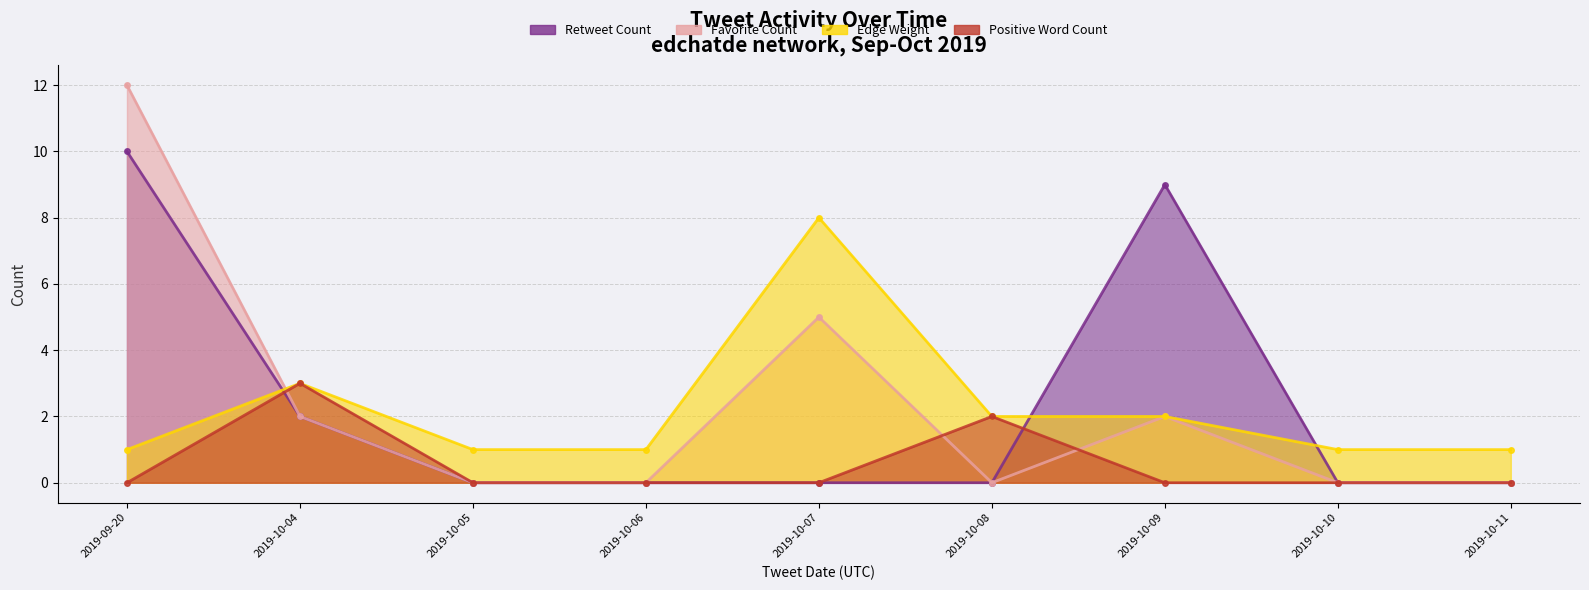

The Positive Word Count series shows 0 at 2019-10-06. True or false?

True